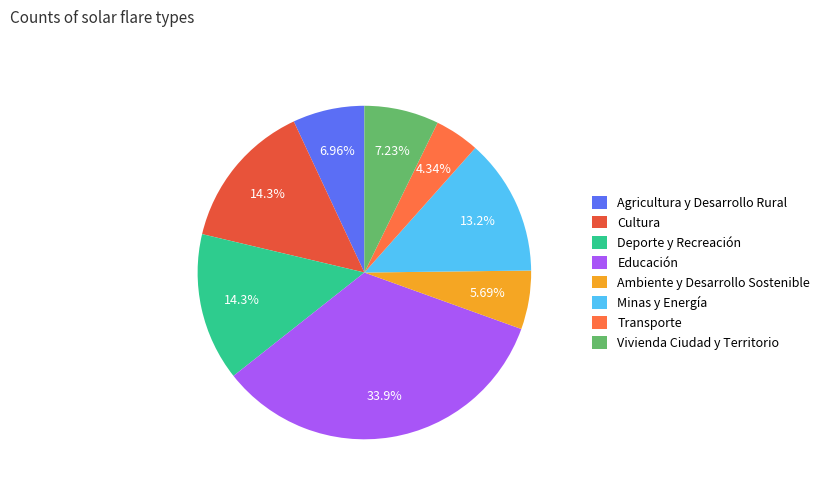

Which has a higher value, Educación or Vivienda Ciudad y Territorio?

Educación